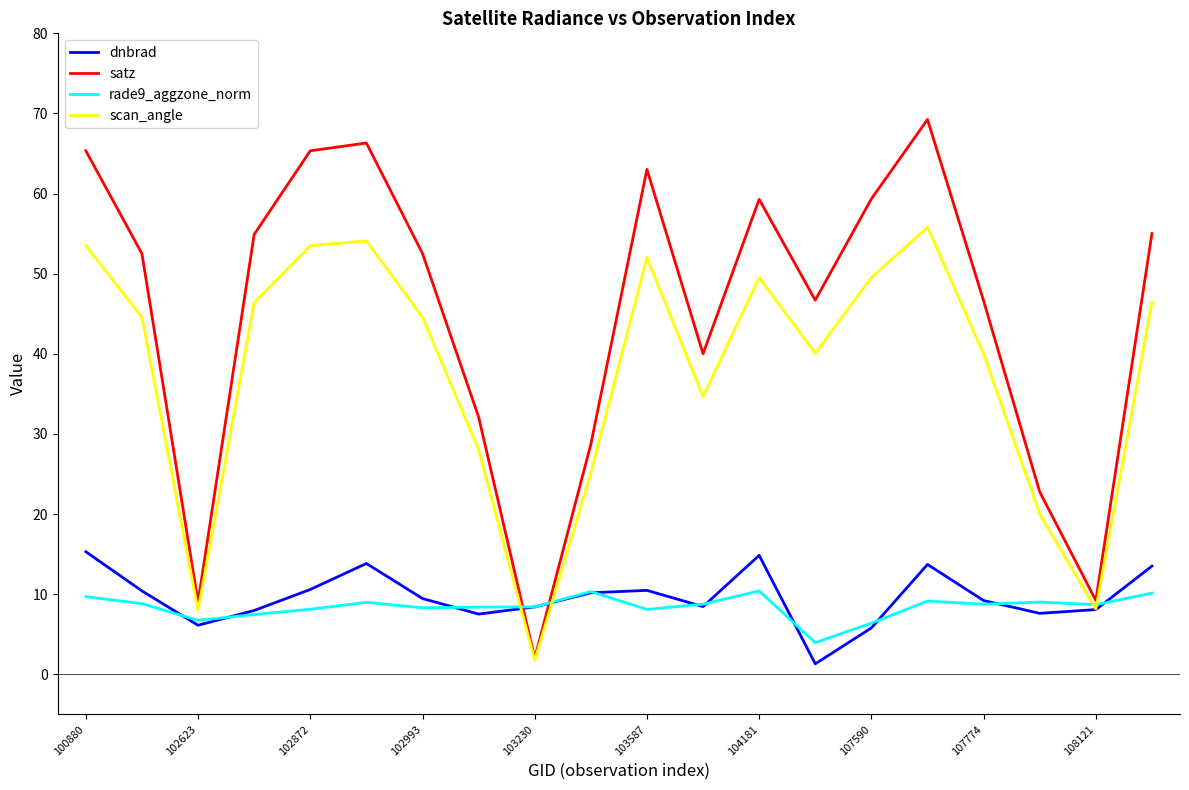

What is the greatest value displayed?

69.2